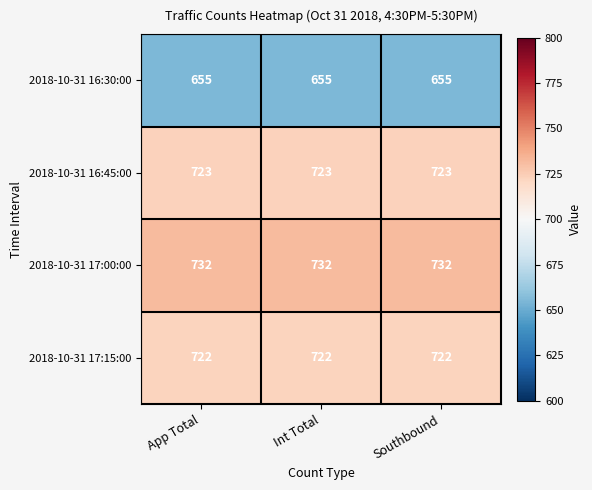

Rank the series by their maximum value, from highest to lowest.

2018-10-31 17:00:00, 2018-10-31 16:45:00, 2018-10-31 17:15:00, 2018-10-31 16:30:00